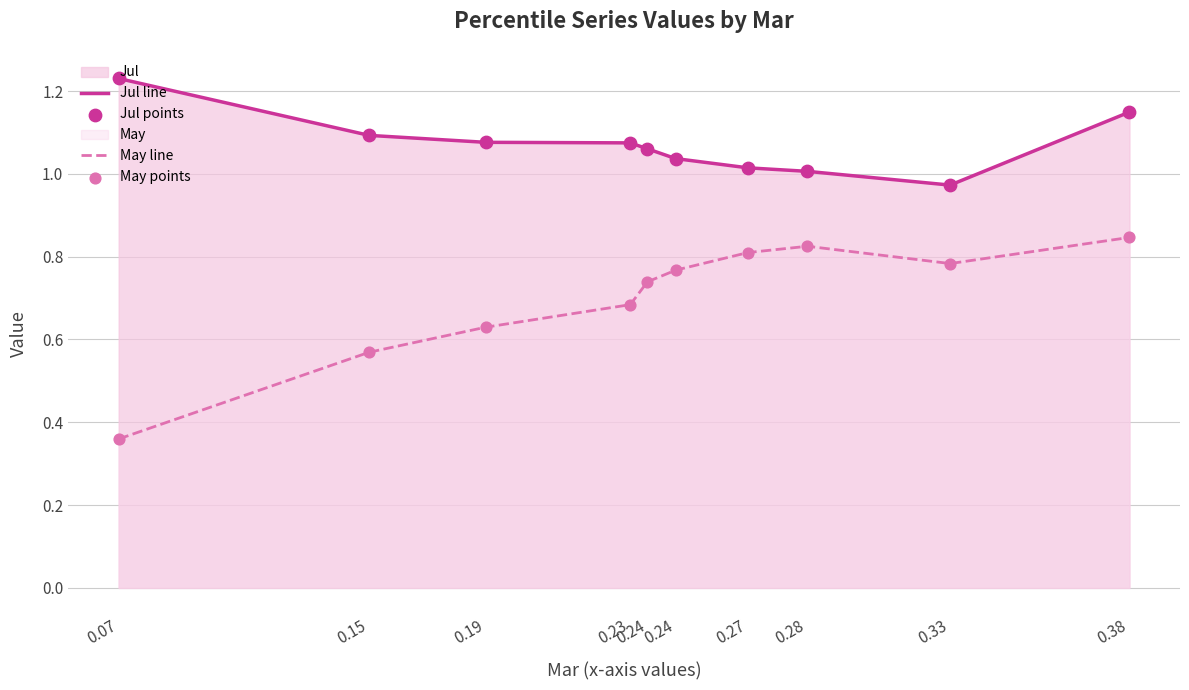

At how many categories does at least one series exceed 0?

10